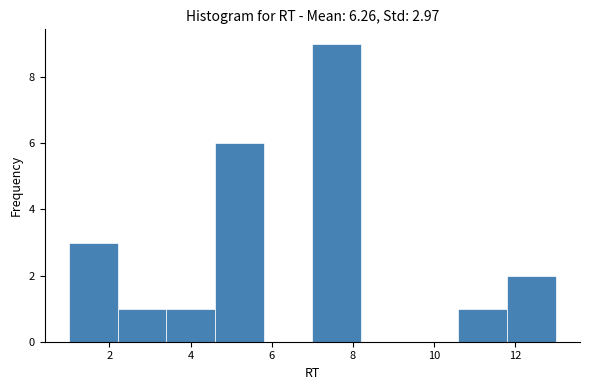

Over which range of the x-axis is the bar tallest?

7.0 to 8.2